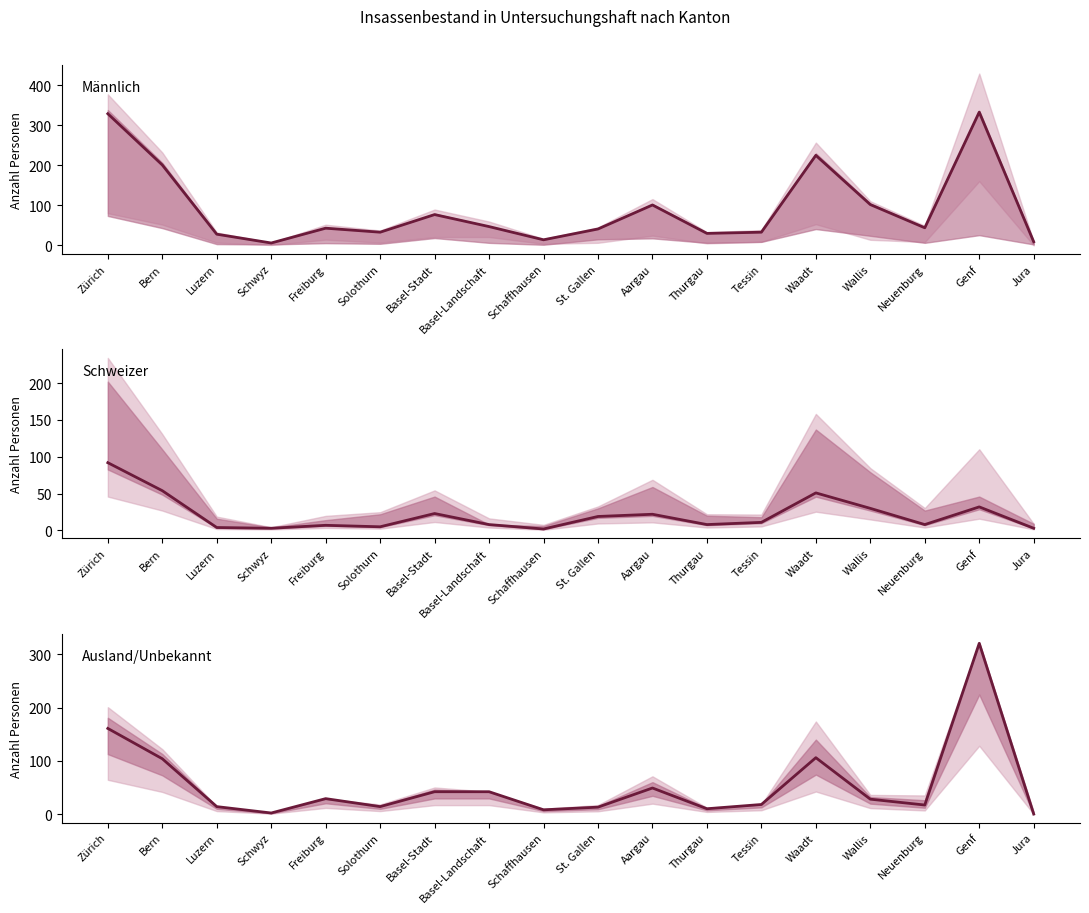

What is the greatest value displayed?

333